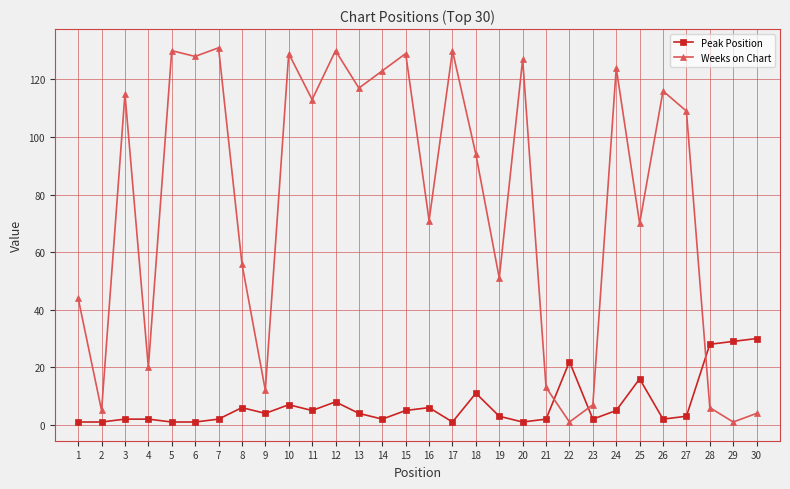

Is it true that Weeks on Chart equals 215 at 15?

False